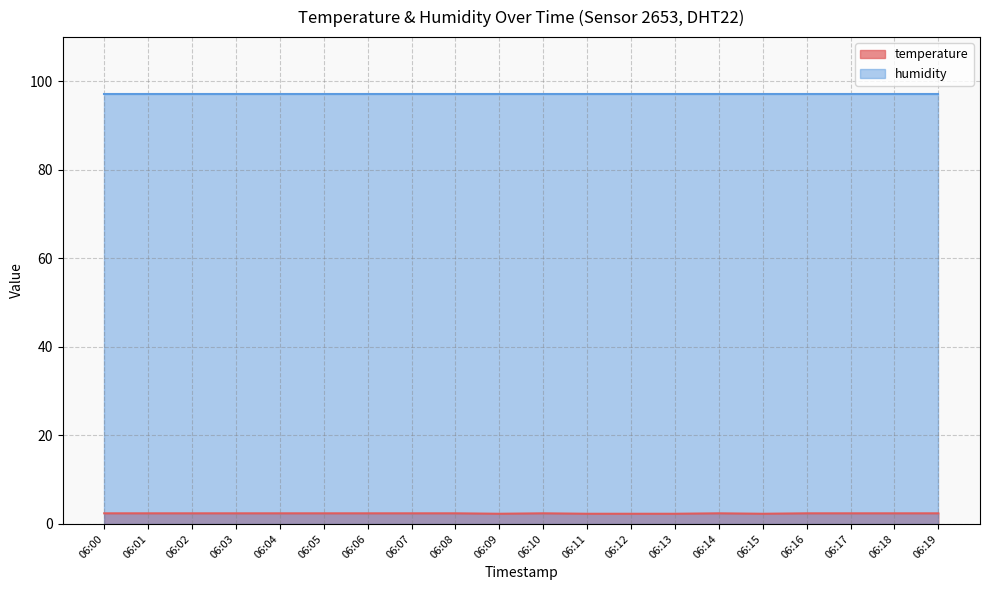

How many interior local valleys (lower than both neighbors) does the data have?

2